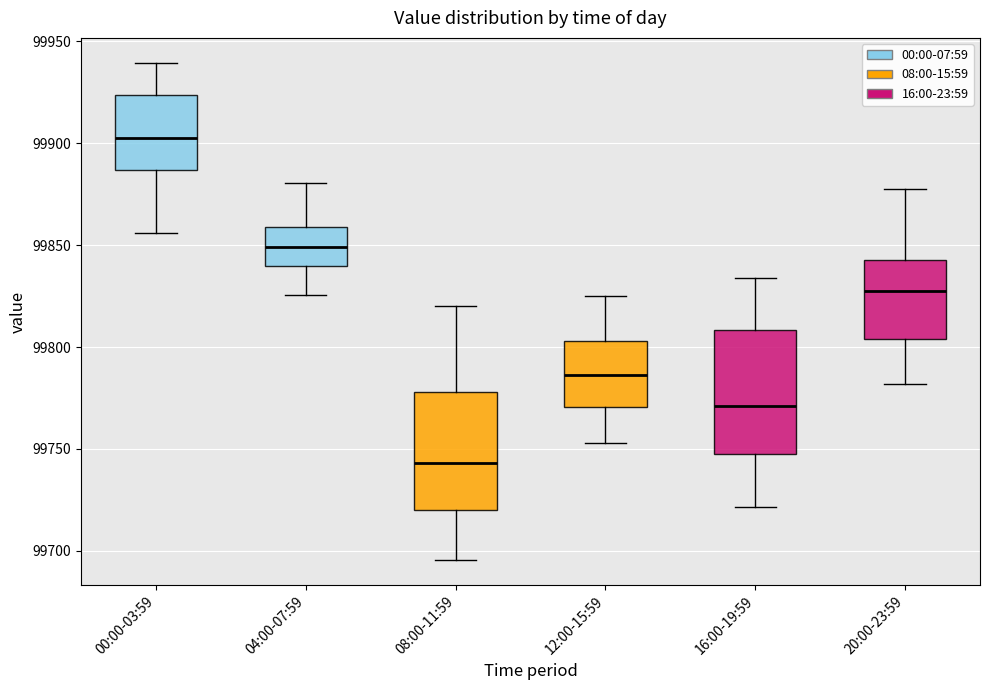

Reading left to right, transcribe this box plot: for each box, give where its median line is, the range the box spans, and where its two whiskers end, as read against the y-axis. The values are not printed on the chart, so give them approximately, as read against the axis.

00:00-03:59: median 99905, box 99885 to 99925, whiskers 99855 to 99940
04:00-07:59: median 99850, box 99840 to 99860, whiskers 99825 to 99880
08:00-11:59: median 99745, box 99720 to 99780, whiskers 99695 to 99820
12:00-15:59: median 99785, box 99770 to 99805, whiskers 99755 to 99825
16:00-19:59: median 99770, box 99745 to 99810, whiskers 99720 to 99835
20:00-23:59: median 99830, box 99805 to 99845, whiskers 99780 to 99880